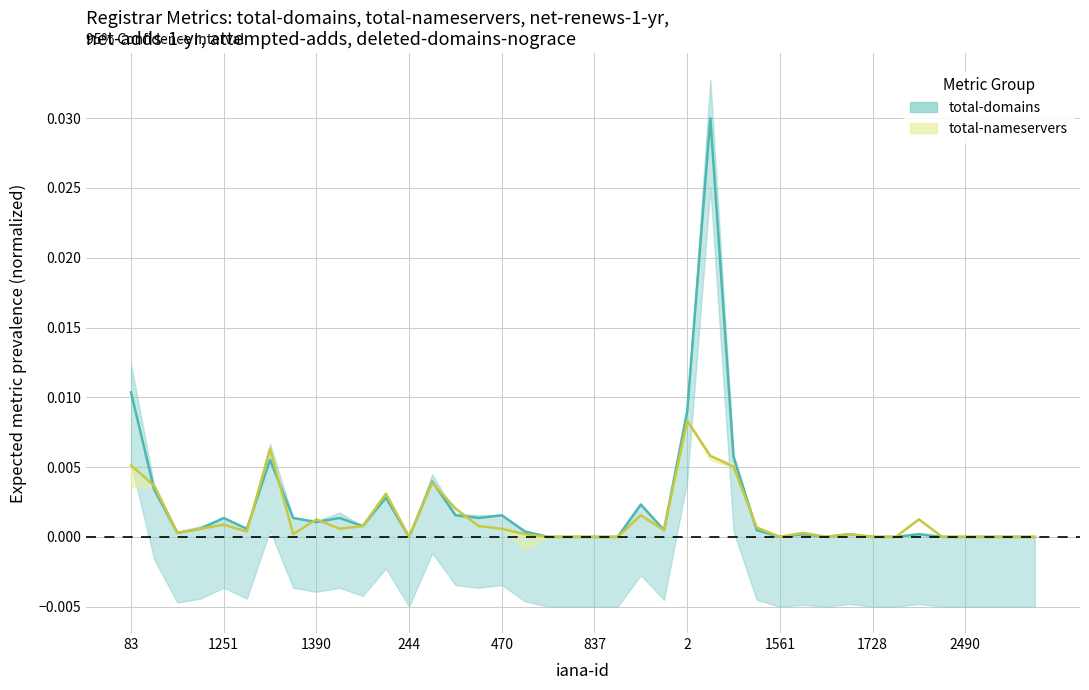

How many interior local peaks does the total-nameservers series have?

10